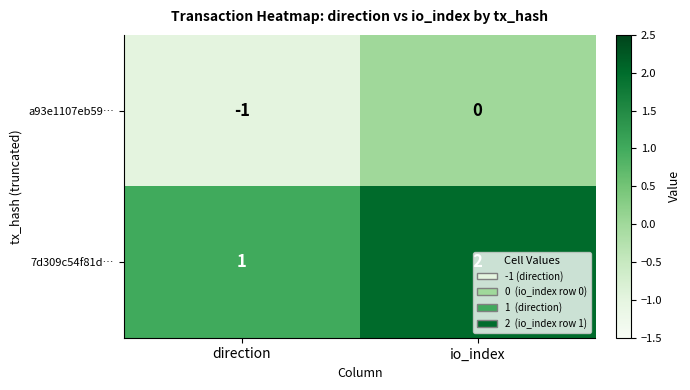

At which label is a93e1107eb59… closest to 0?

io_index